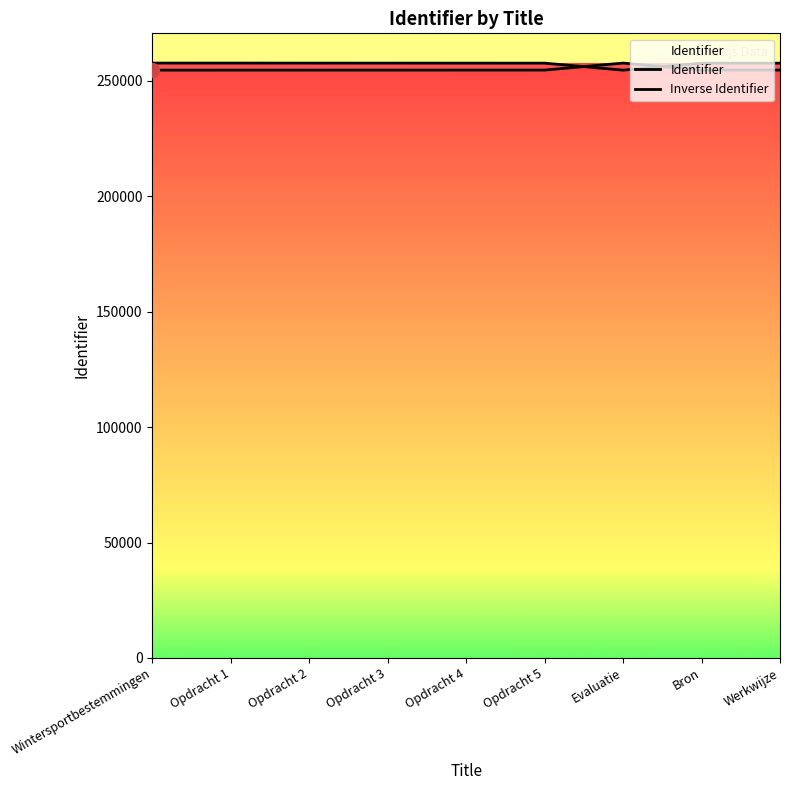

True or false: Inverse Identifier has a value of 257613 at Opdracht 3.

True